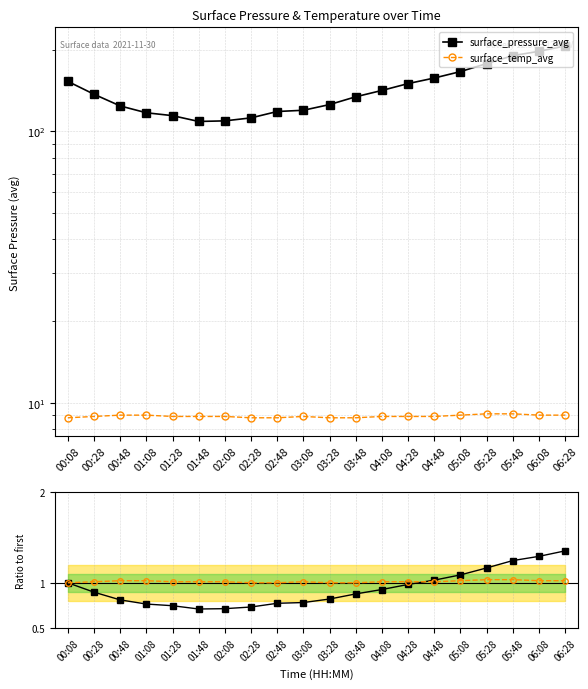

Where is surface_temp_avg nearest to the value 1?

00:08